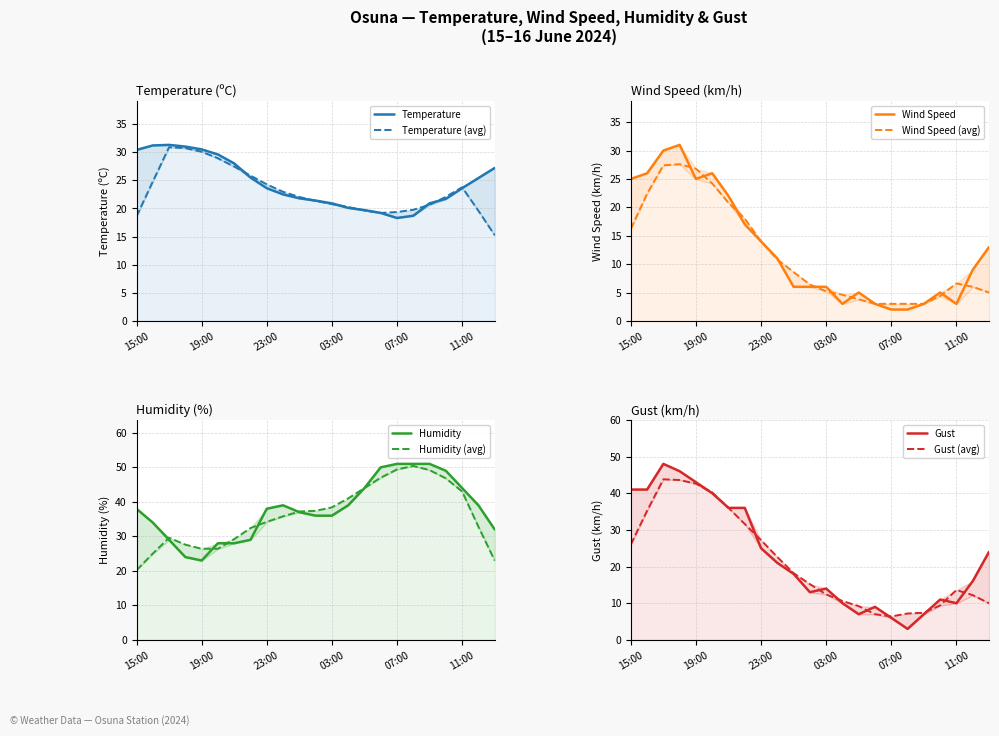

What is the maximum value for Humidity?

51.0